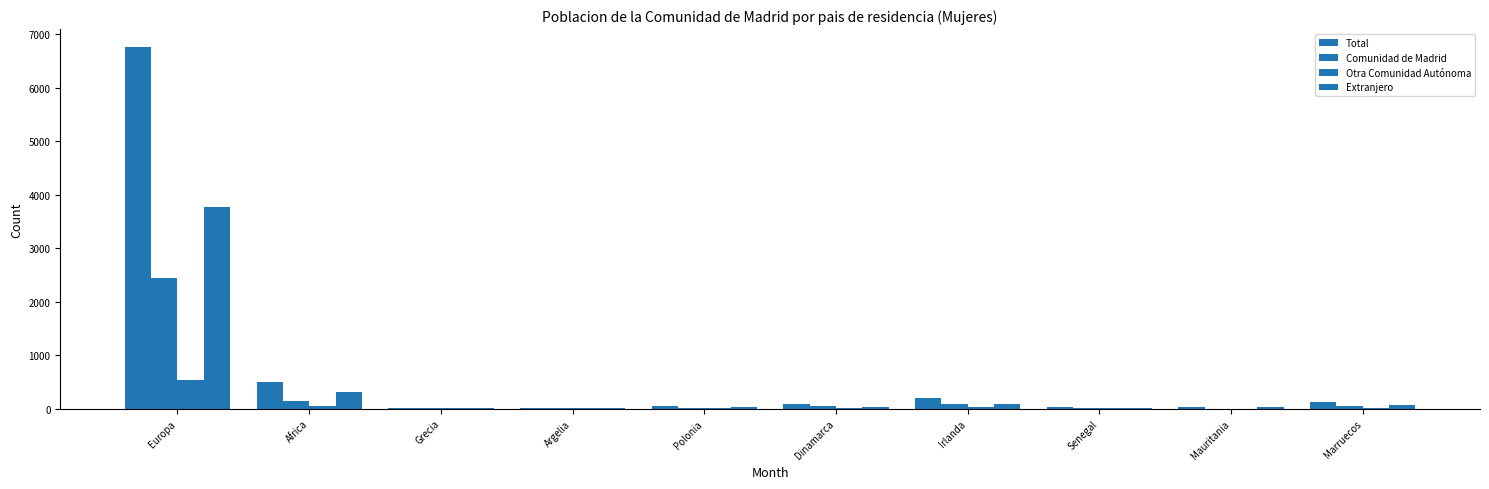

What is the difference between the highest and lowest values at Senegal?

20